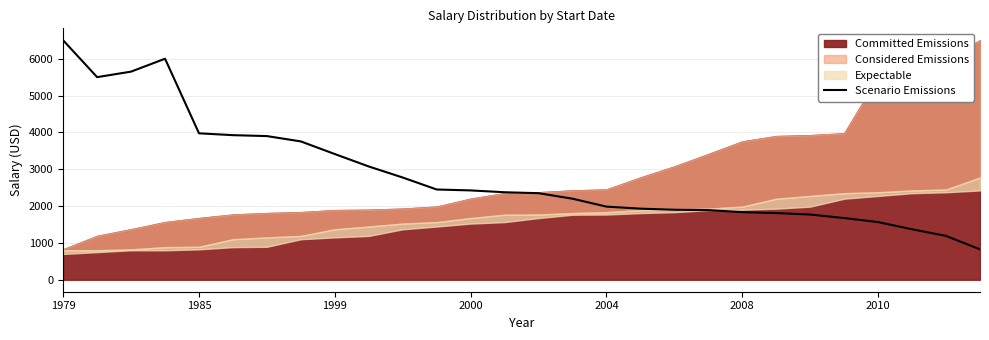

How many categories are shown in the chart?

28